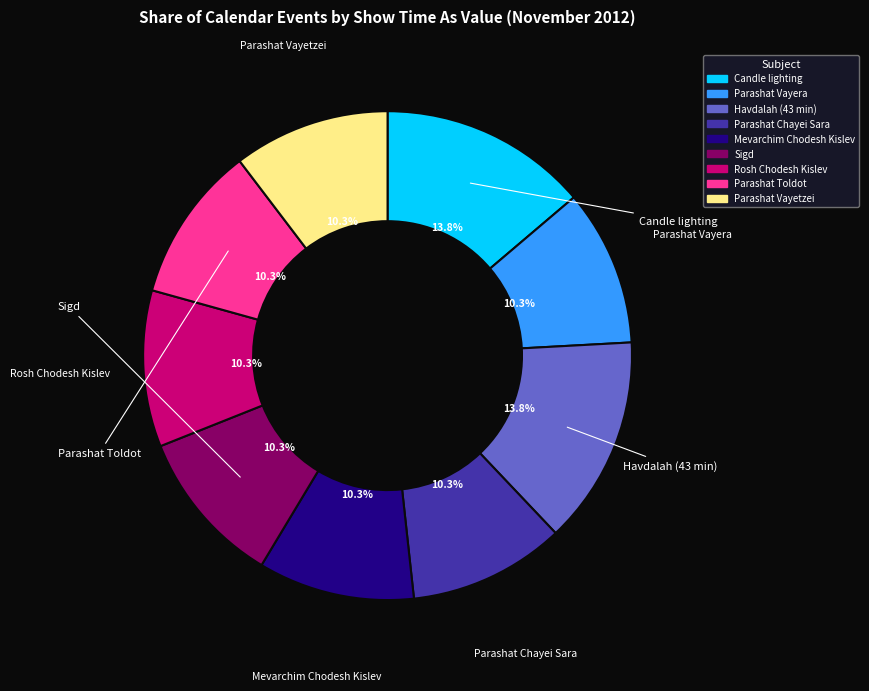

Is there any slice that represents more than half of the pie?

No